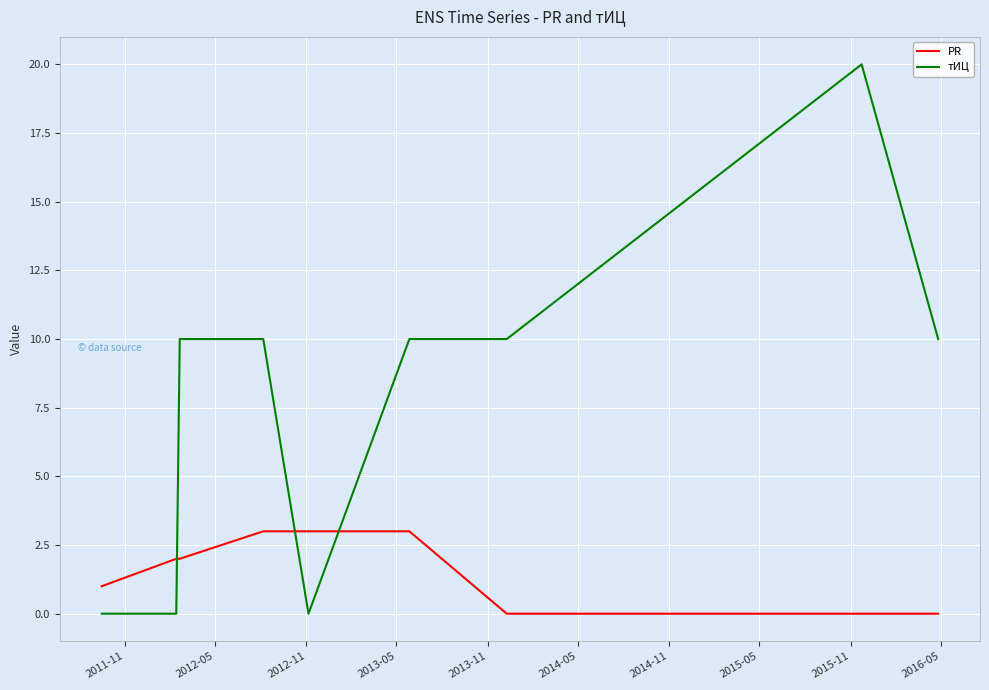

List the series in order of their peak value, highest first.

тИЦ, PR